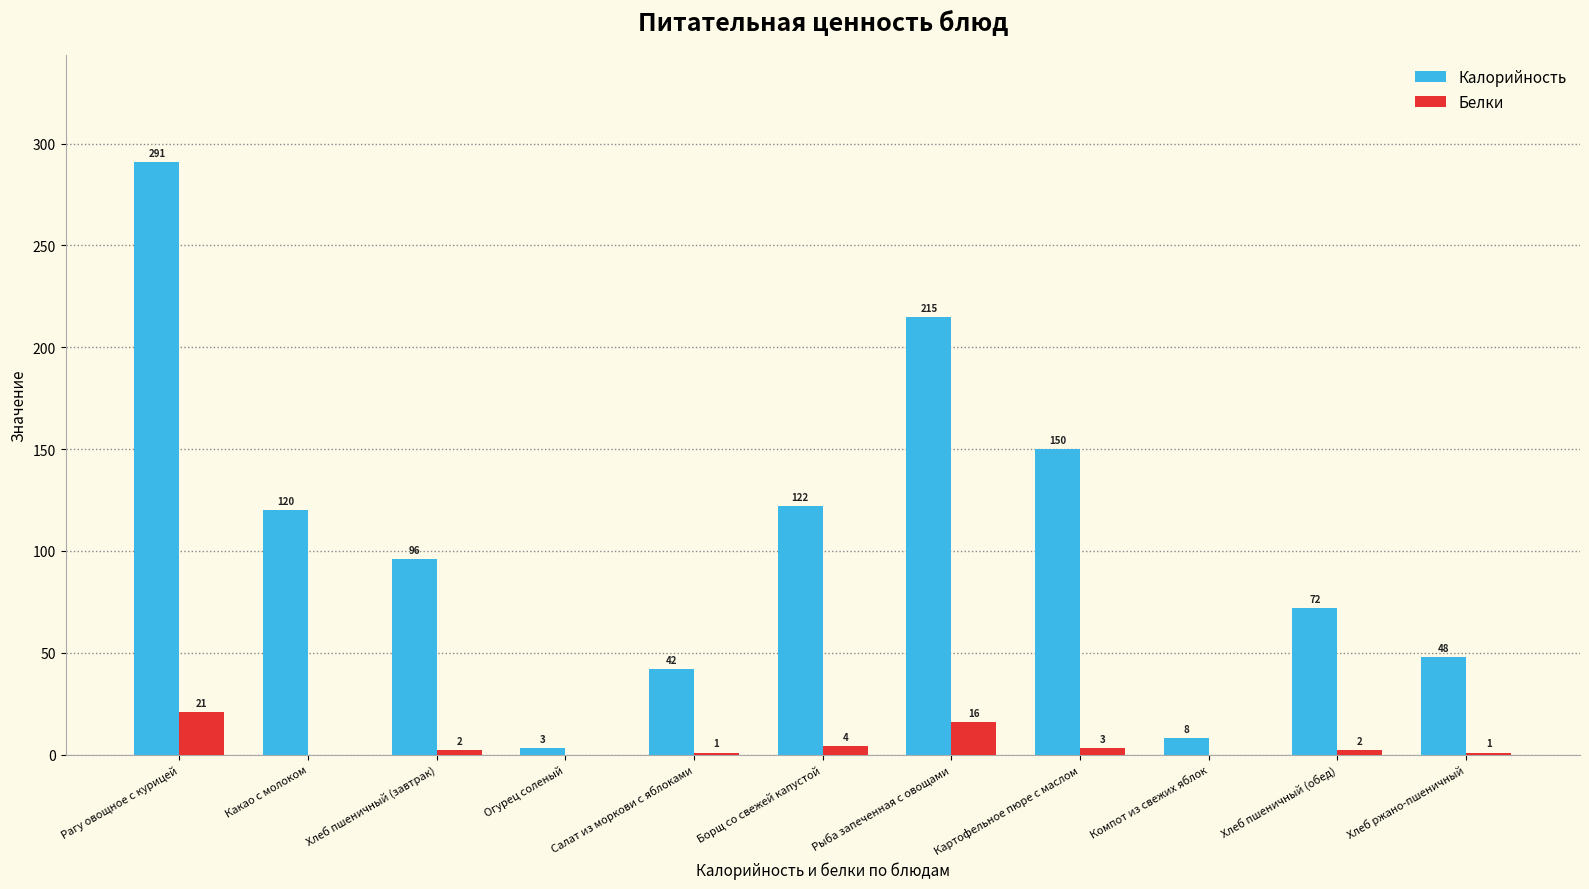

What is the sum of all Калорийность values?

1167